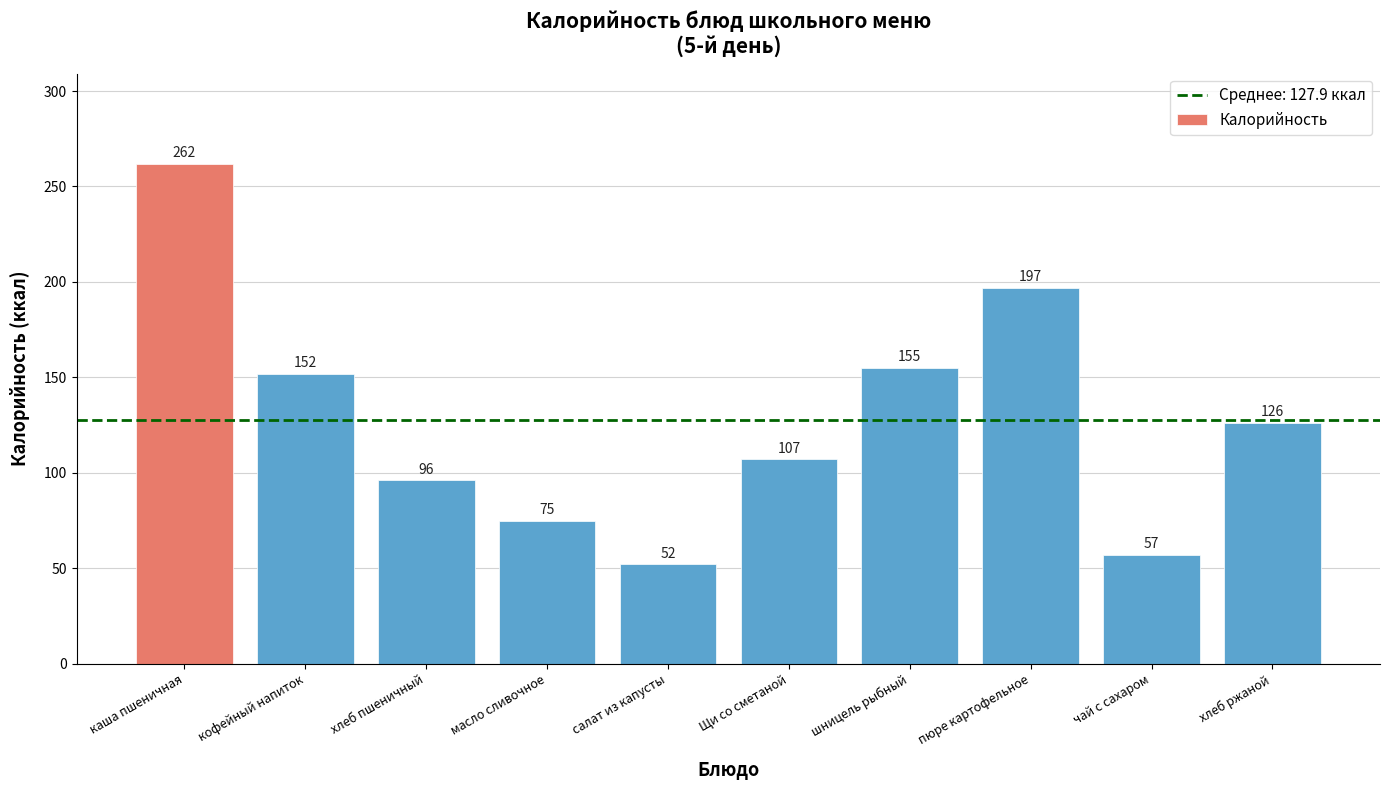

Where is the data nearest to the value 157?

шницель рыбный